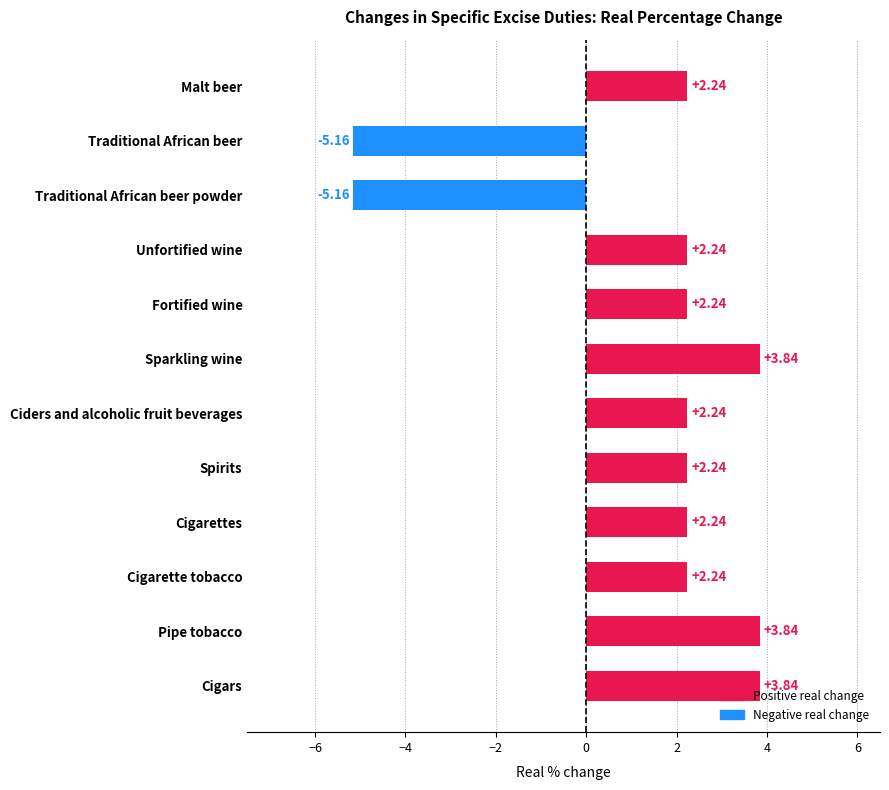

What is the label of the 2nd bar from the bottom?

Pipe tobacco